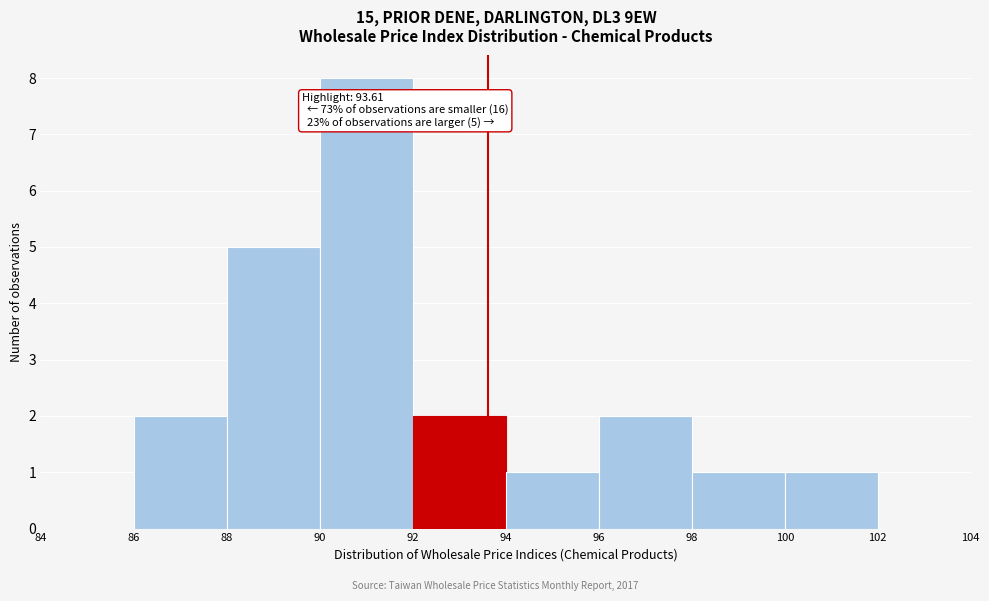

Which range on the x-axis has the tallest bar?

90 to 92